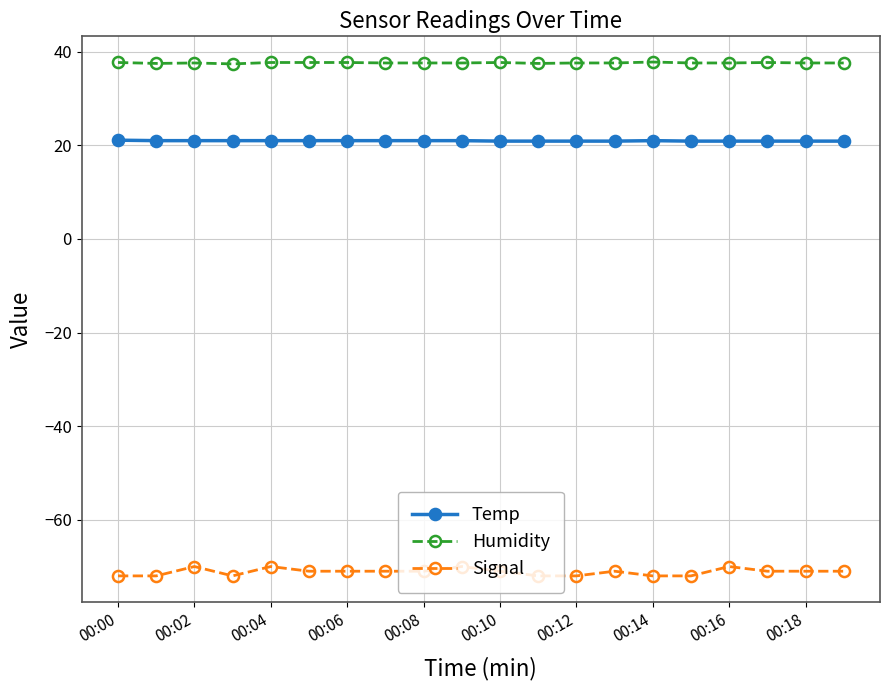

What are all the series names shown in the legend?

Temp, Humidity, Signal